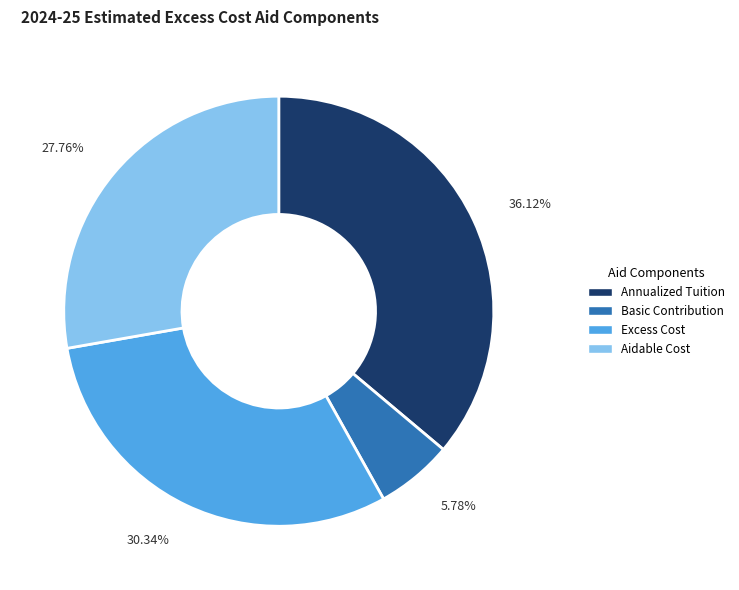

How many slices are in this pie chart?

4